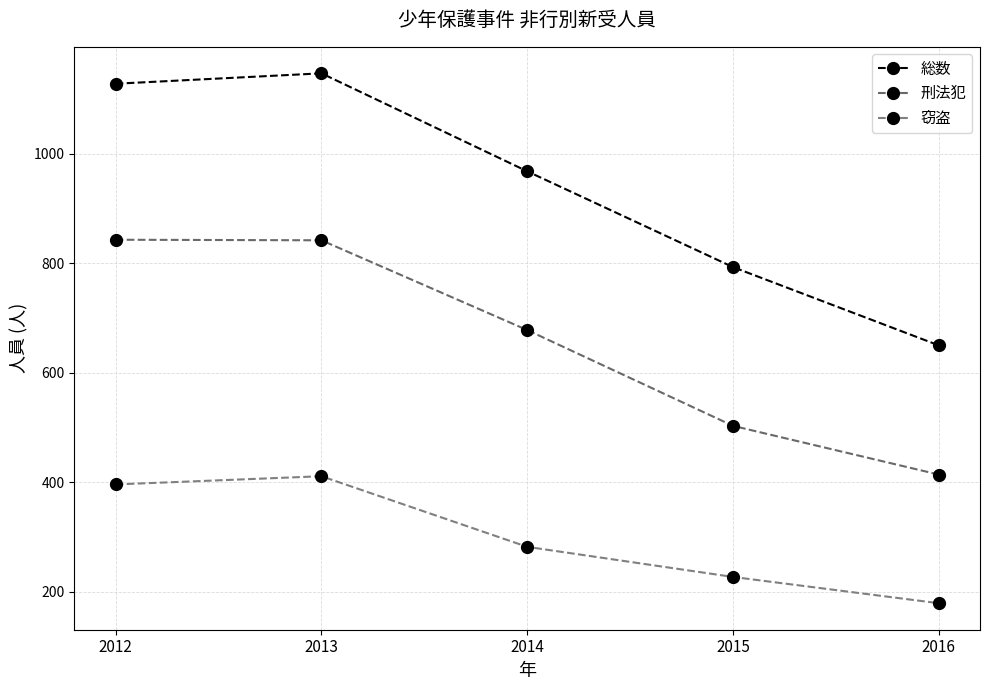

What is the greatest value displayed?

1147